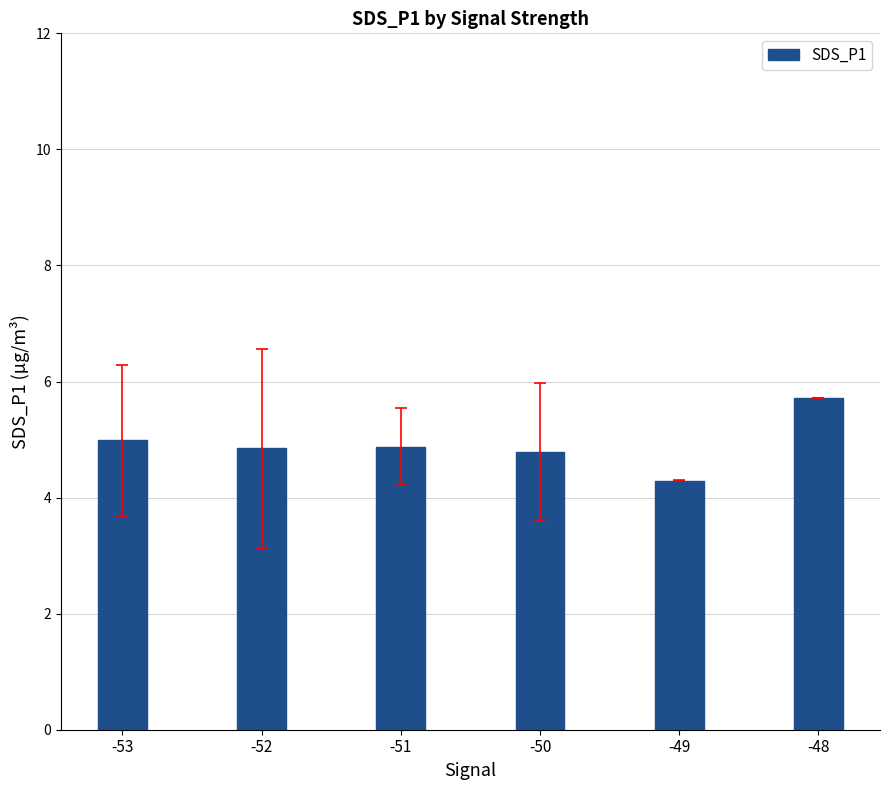

What is the value of the 2nd bar from the left?

4.9